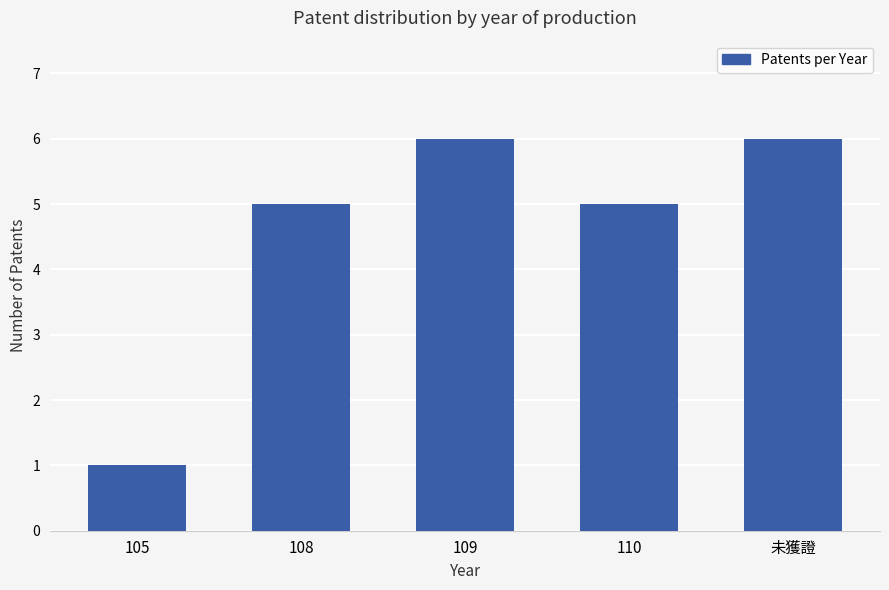

Reading right to left, list all the values displayed in this chart.

未獲證=6	110=5	109=6	108=5	105=1